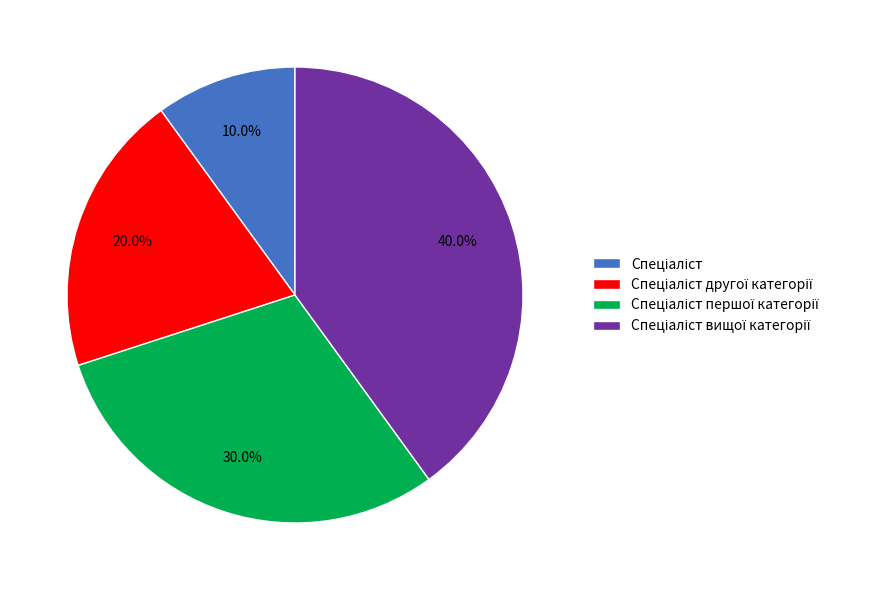

Is there any slice that represents more than half of the pie?

No